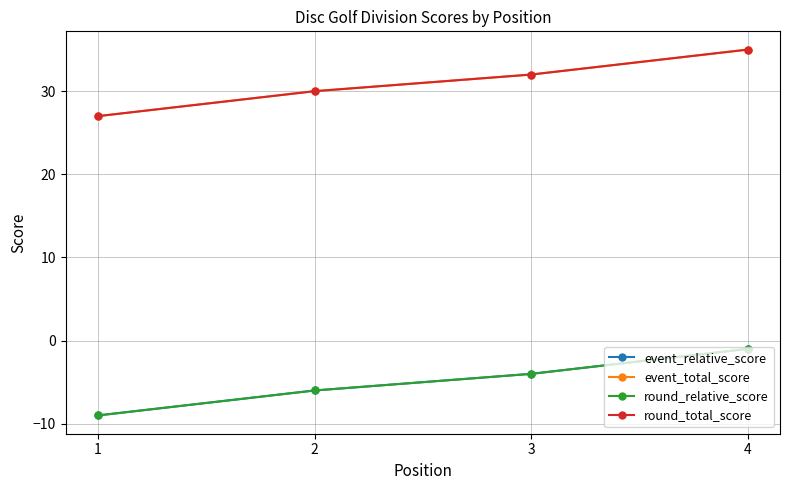

Rank the series by their maximum value, from lowest to highest.

event_relative_score, round_relative_score, event_total_score, round_total_score